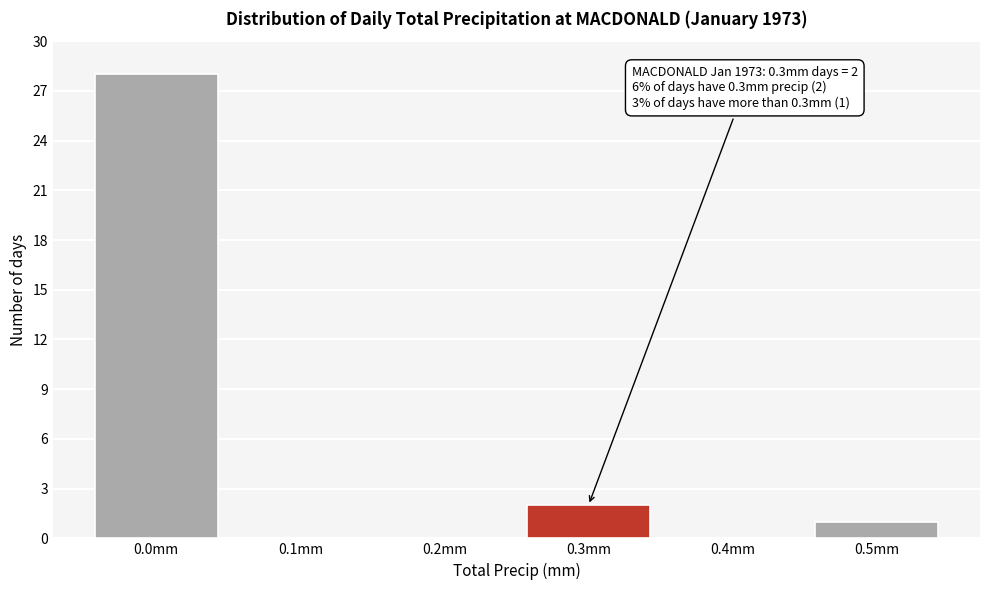

Reading right to left, list all the values displayed in this chart.

0.5mm=1	0.4mm=0	0.3mm=2	0.2mm=0	0.1mm=0	0.0mm=28